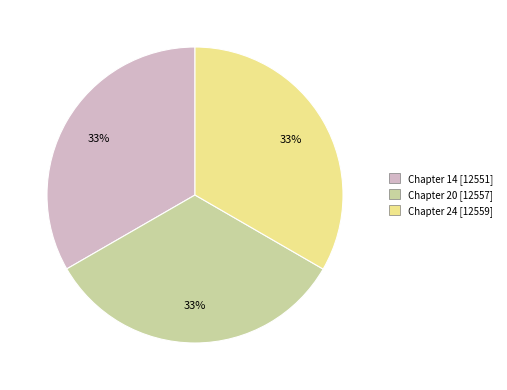

Does Chapter 24 represent more than half of the total?

No